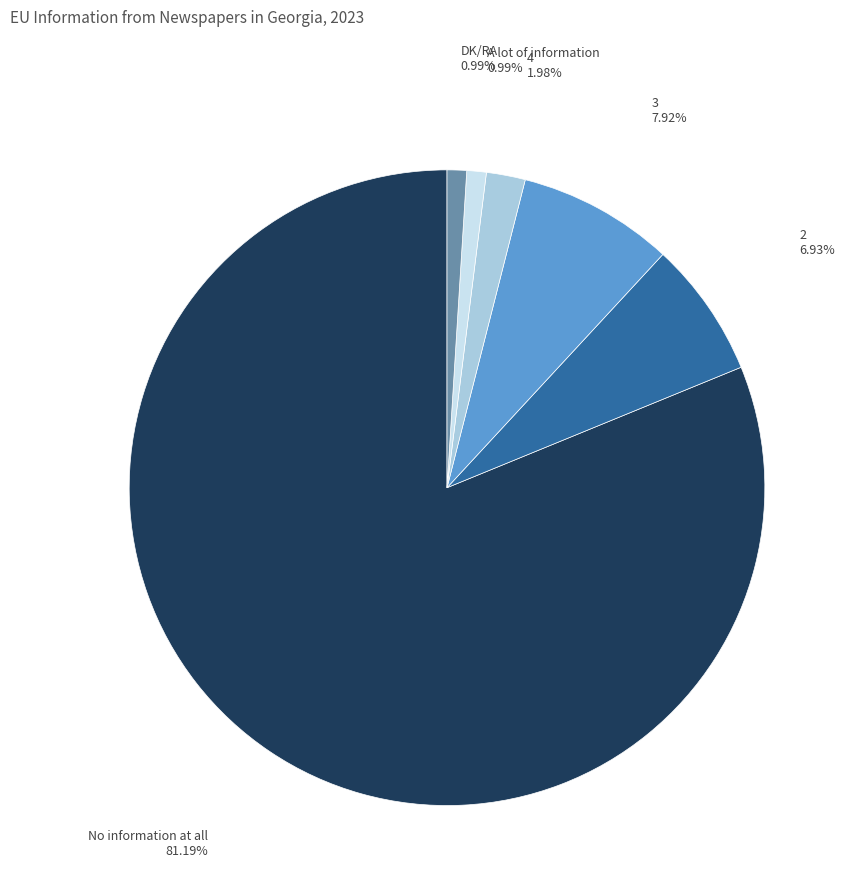

Is there any slice that represents more than half of the pie?

Yes